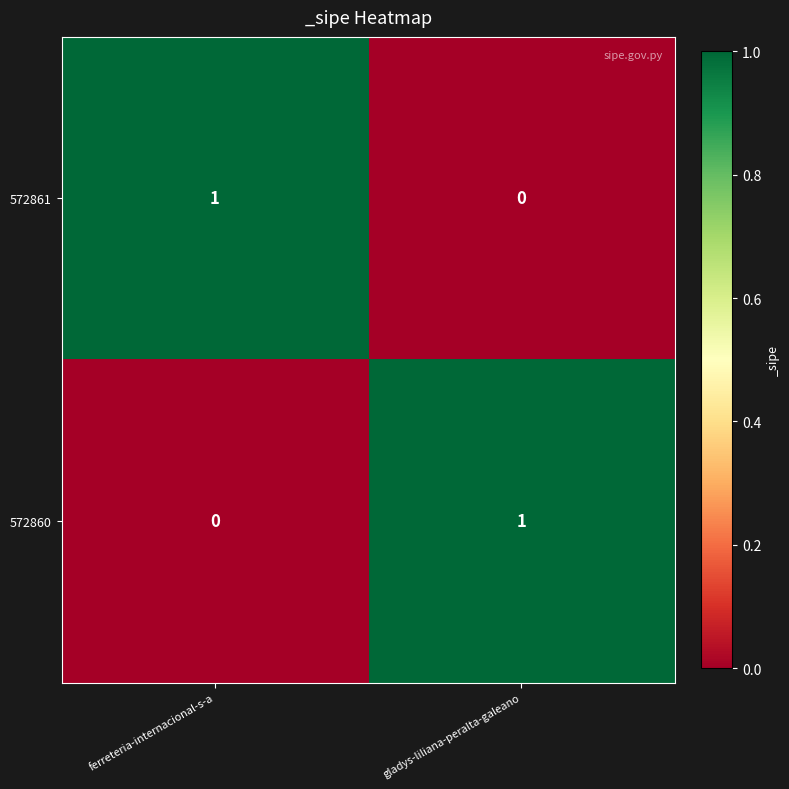

At gladys-liliana-peralta-galeano, list the series in order from largest to smallest.

572860, 572861